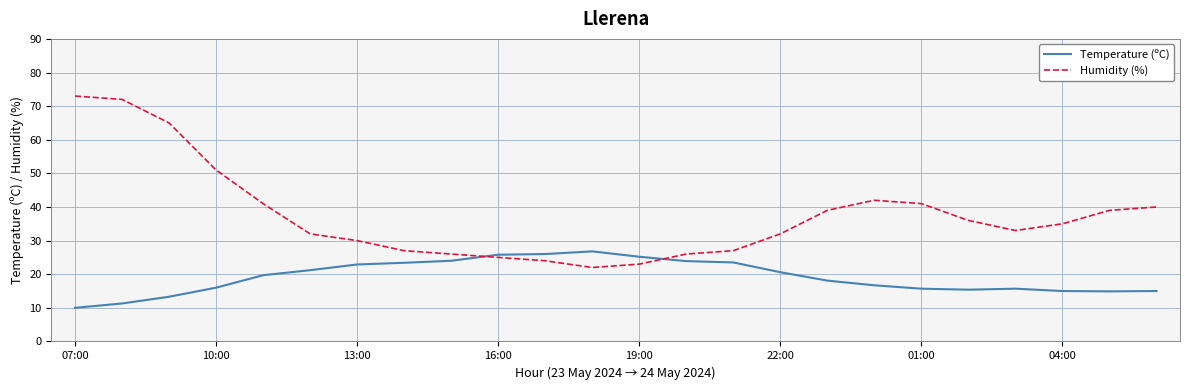

Rank the series by their maximum value, from lowest to highest.

Temperature (ºC), Humidity (%)